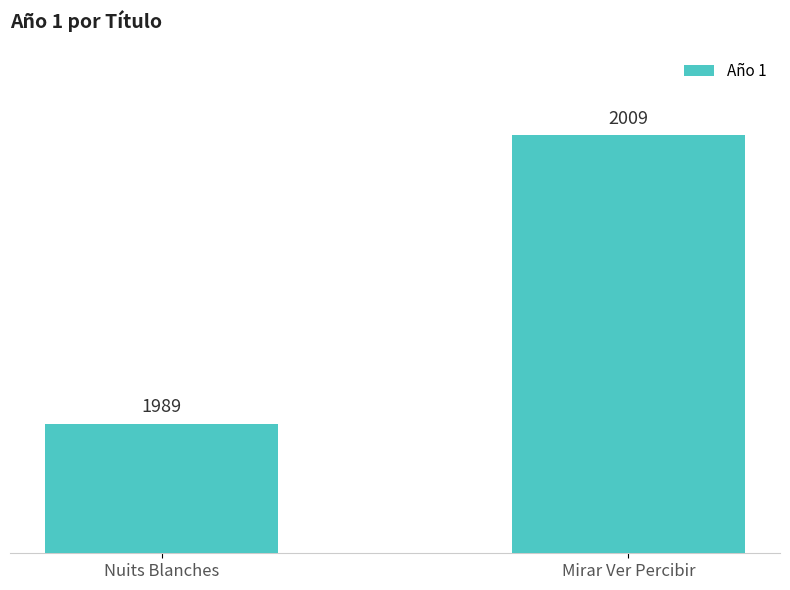

Reading left to right, transcribe all the data shown in this chart.

1989	2009